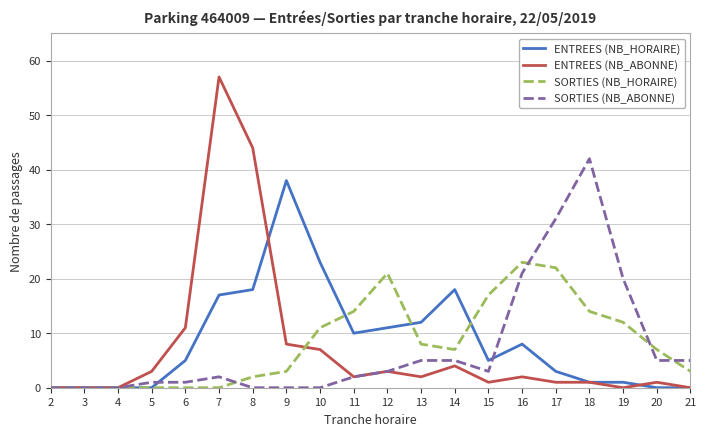

What are all the series names shown in the legend?

ENTREES (NB_HORAIRE), ENTREES (NB_ABONNE), SORTIES (NB_HORAIRE), SORTIES (NB_ABONNE)